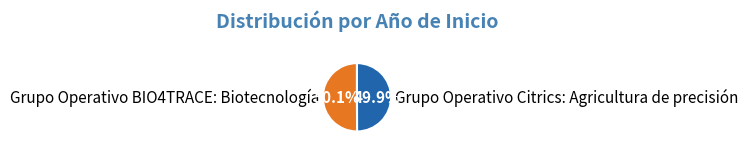

To the nearest percent, what percentage of the pie is Grupo Operativo BIO4TRACE: Biotecnología?

50%